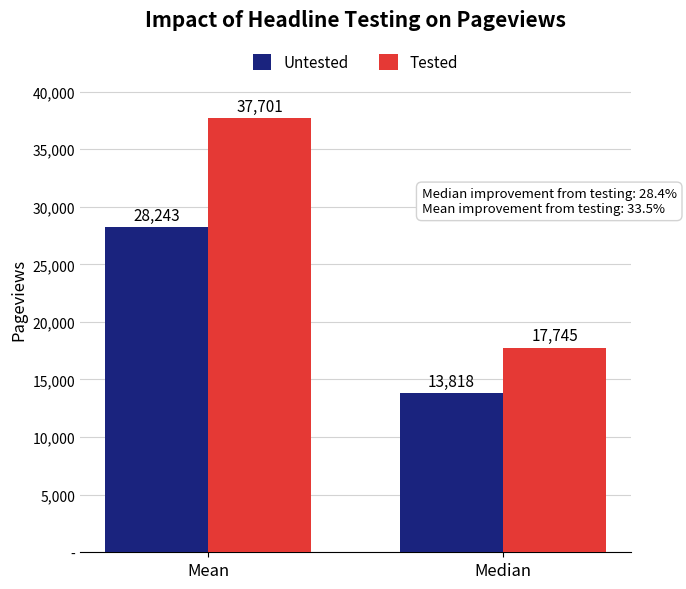

What is the difference between the Tested values at Median and Mean?

19956